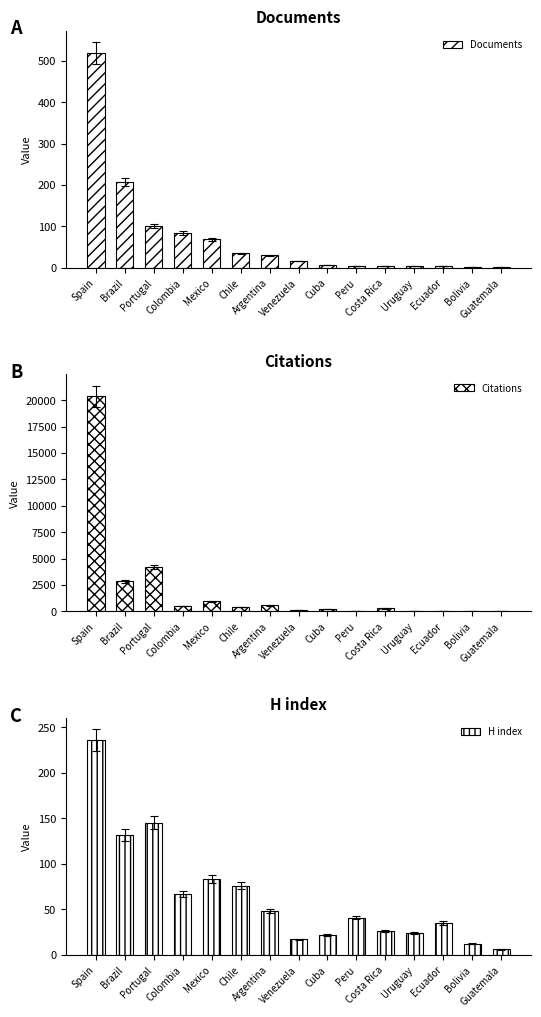

What is the sum of all Citations values?

30570